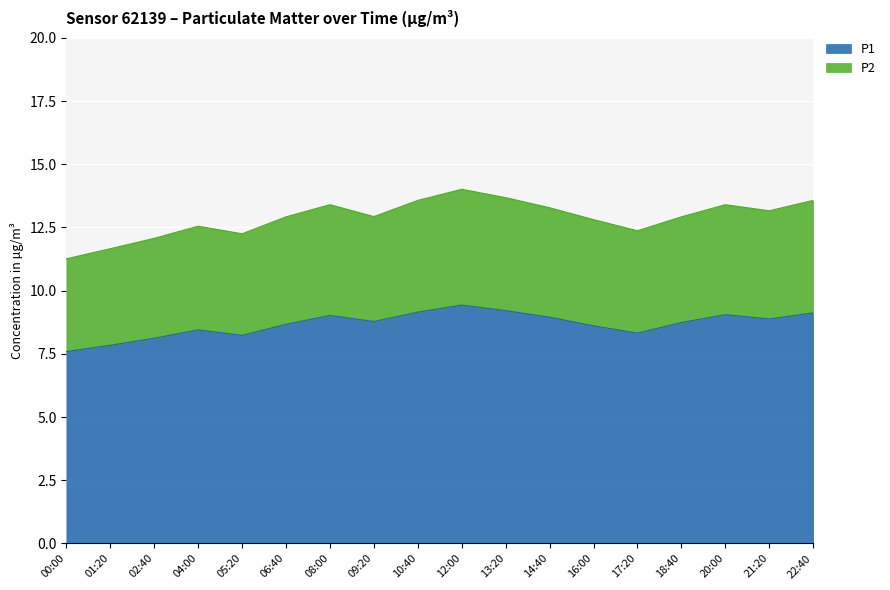

Which series has the largest total across all categories?

P2